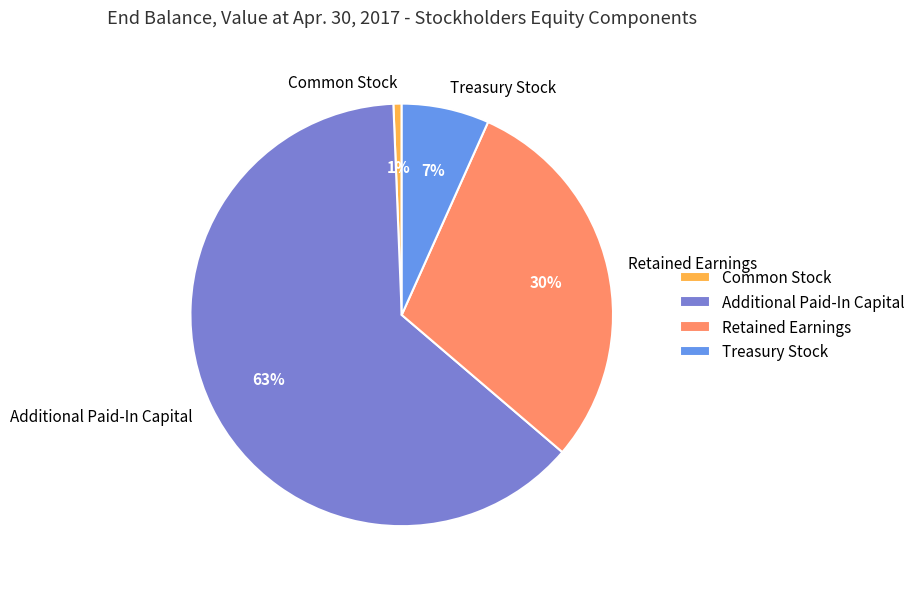

Combined, do Additional Paid-In Capital and Treasury Stock account for over 50%?

Yes